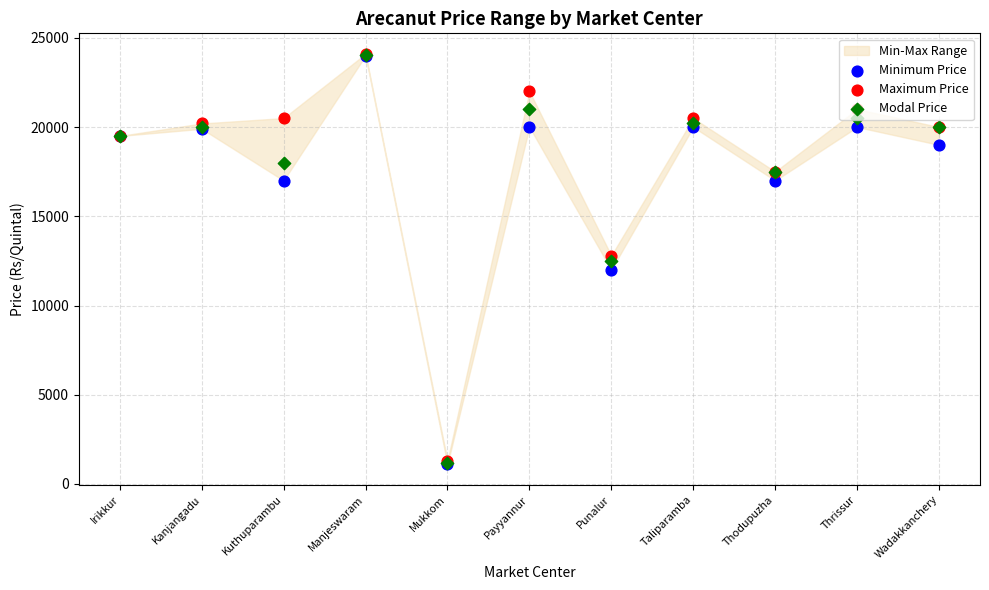

Which series has the largest total across all categories?

Maximum Price